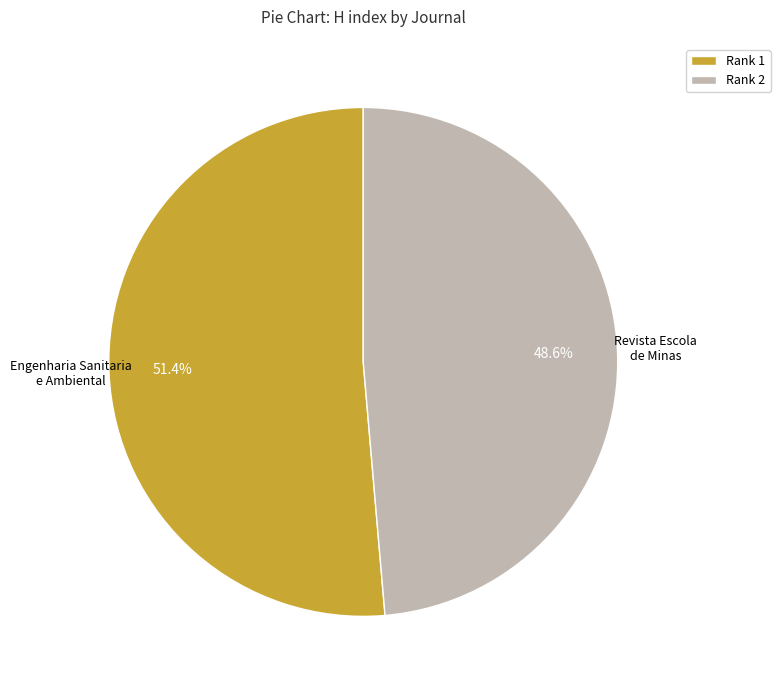

To the nearest percent, what is the difference between the largest and smallest slice percentages?

3%